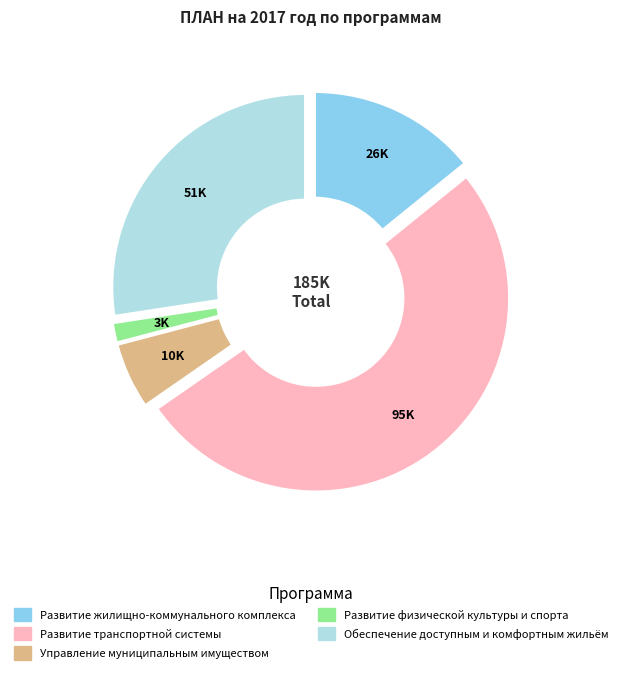

How many slices are in this pie chart?

5